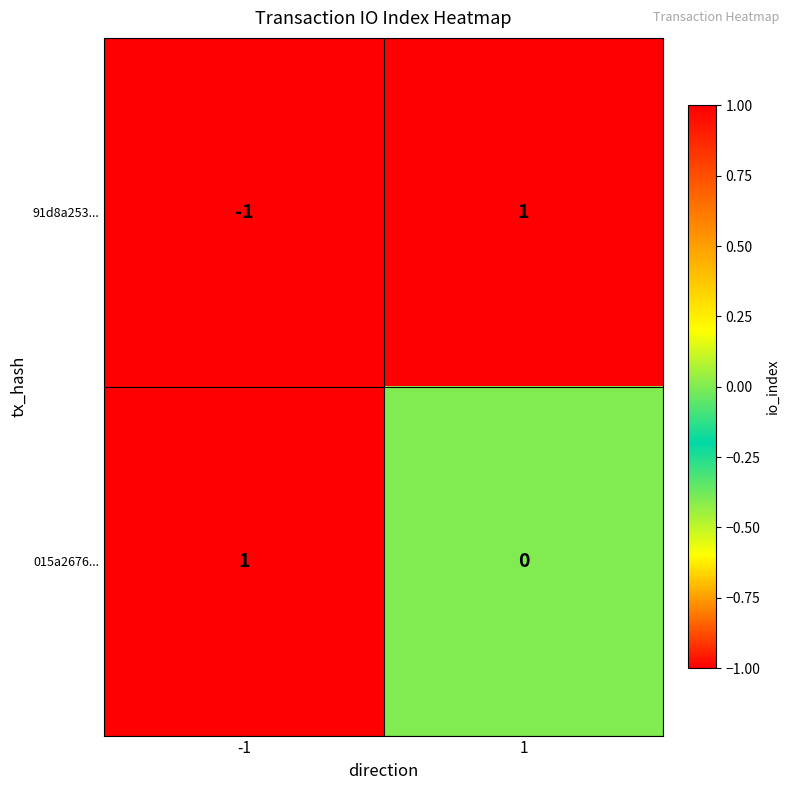

Which series changed the most between -1 and 1?

91d8a253...